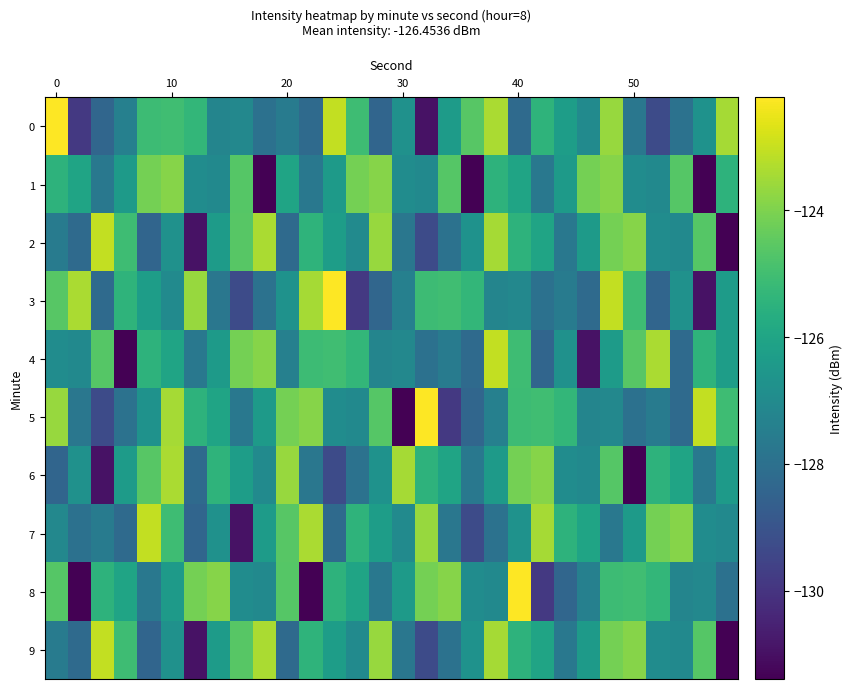

At how many categories does at least one series exceed -127?

30